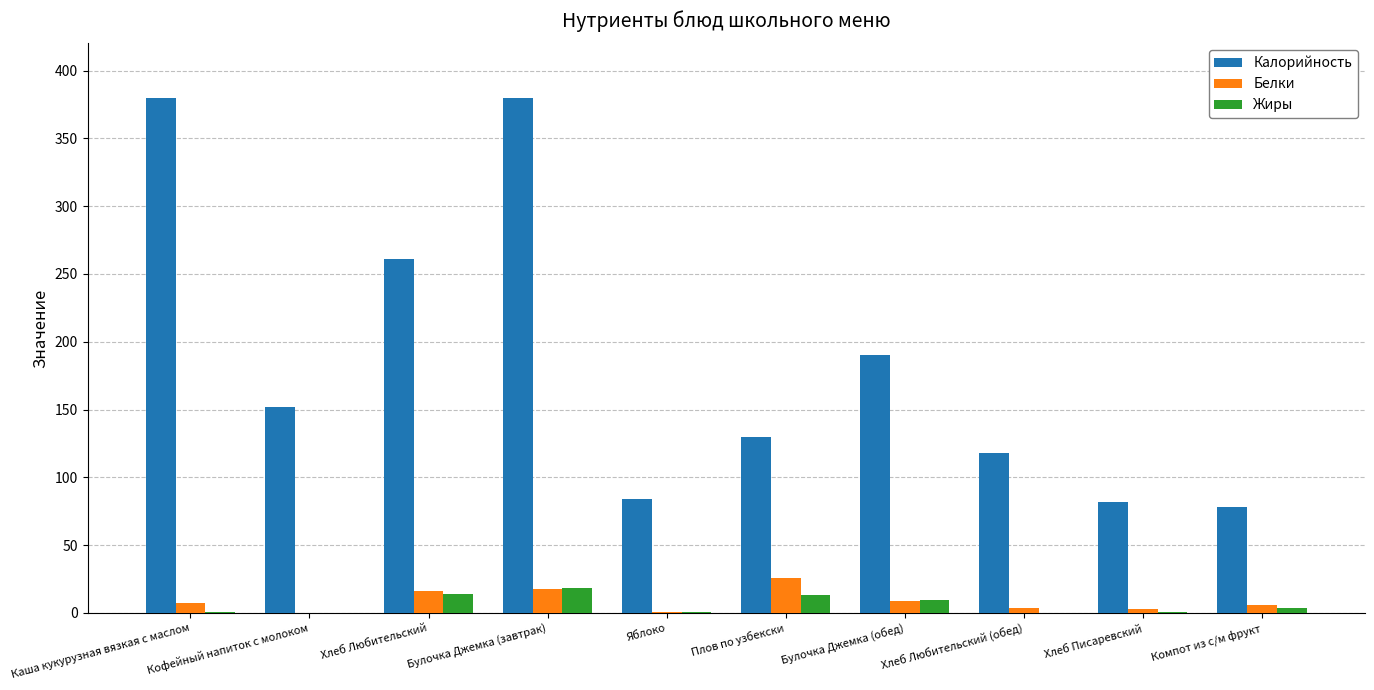

What is the difference between the Белки values at Яблоко and Булочка Джемка (обед)?

8.2